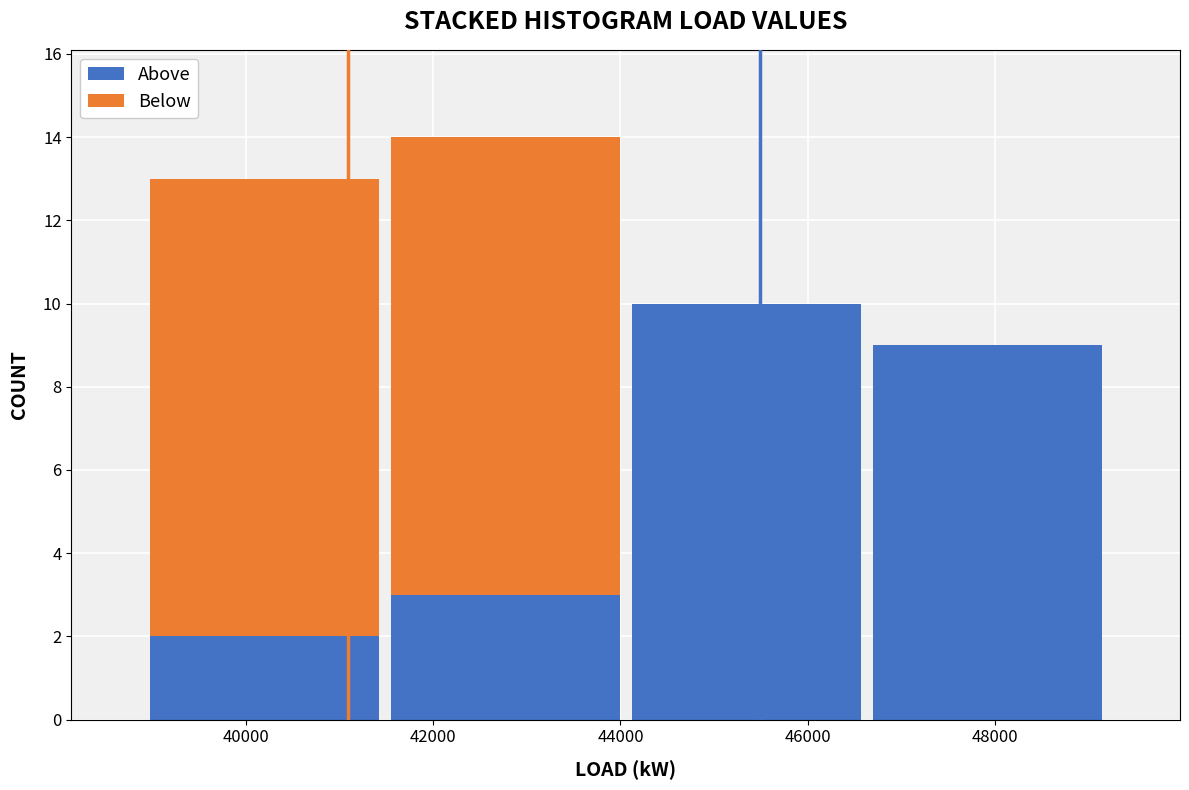

Reading left to right, list every stacked bar in this chart as the range it spans on the x-axis followed by its total height. Neither the bar edges nor the heights are printed on the chart, so give them approximately, as read against the axes.

39000 to 41400: 13
41400 to 44000: 14
44000 to 46600: 10
46600 to 49200: 9